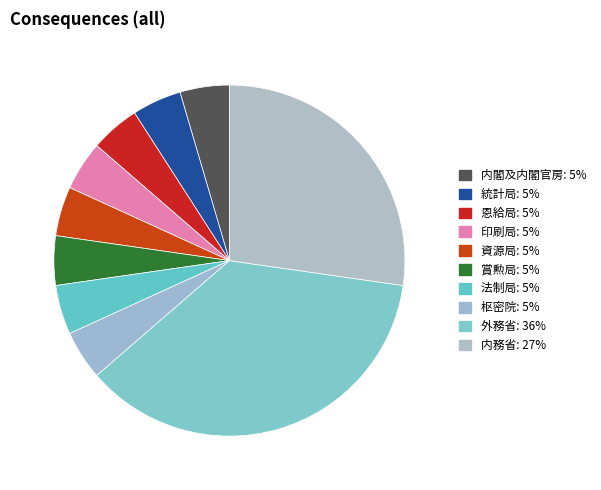

Combined, what portion of the pie is 法制局 and 内閣及内閣官房?

9.1%